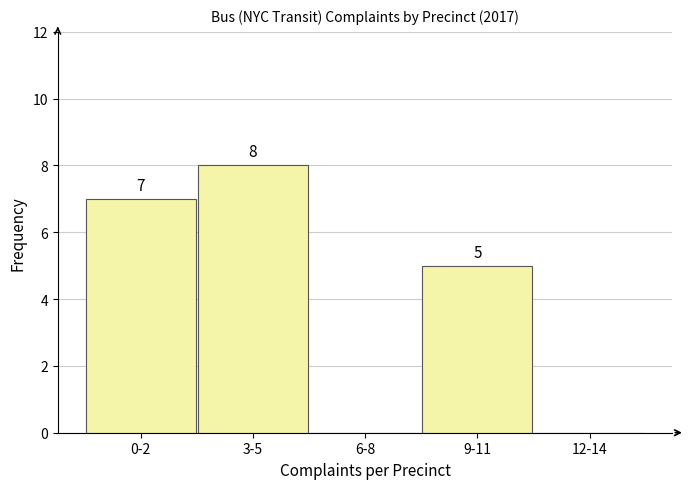

Reading left to right, transcribe all the data shown in this chart.

0-2=7	3-5=8	6-8=0	9-11=5	12-14=0